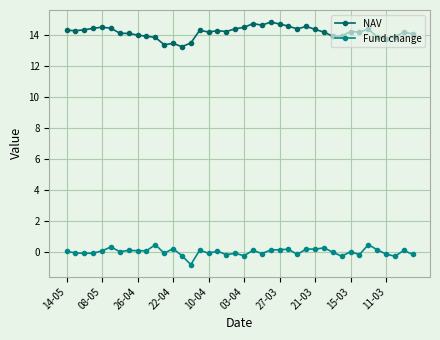

True or false: Fund change has more than 1 interior local peaks.

True